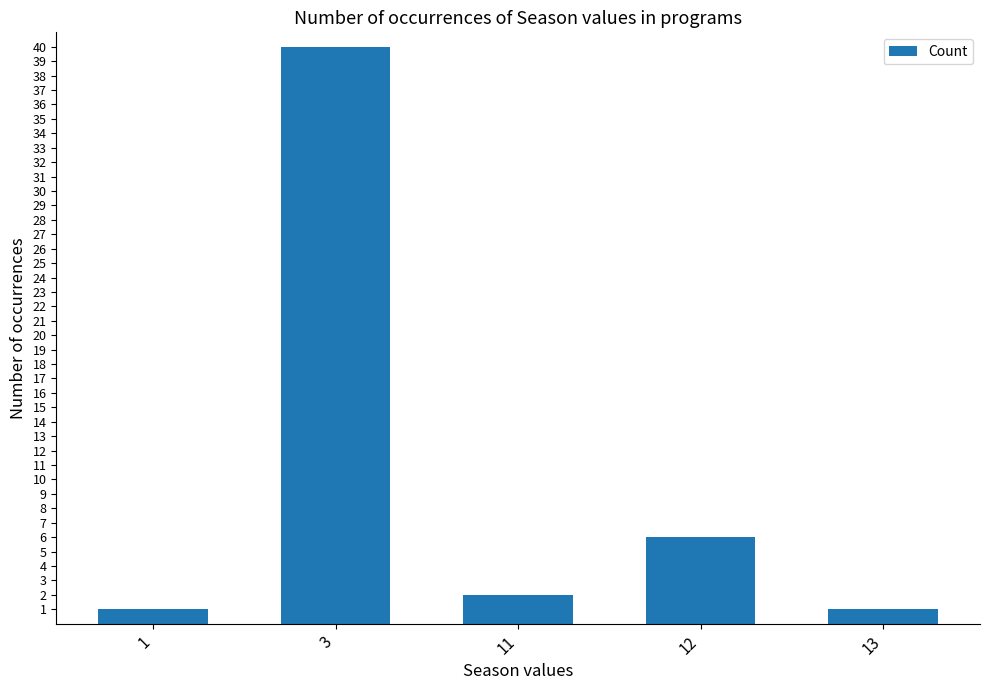

What is the greatest value displayed?

40